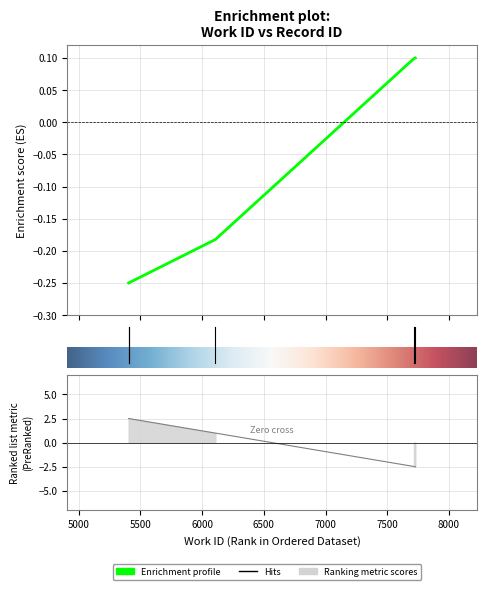

Where is the data nearest to the value 0?

7717